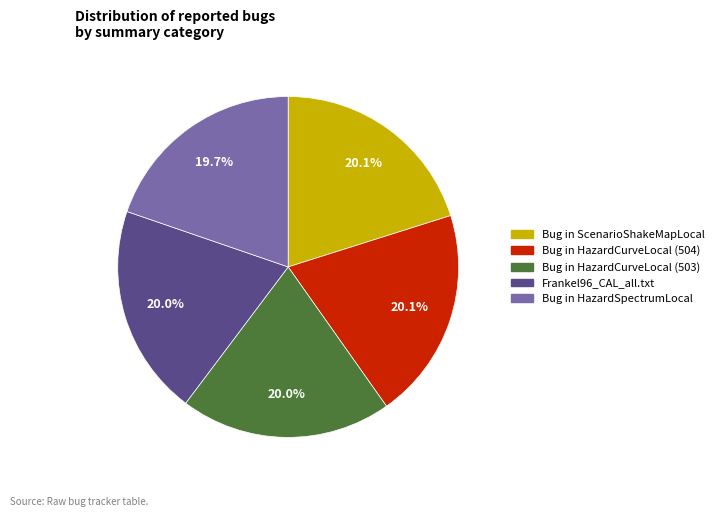

Count the number of slices in the pie.

5